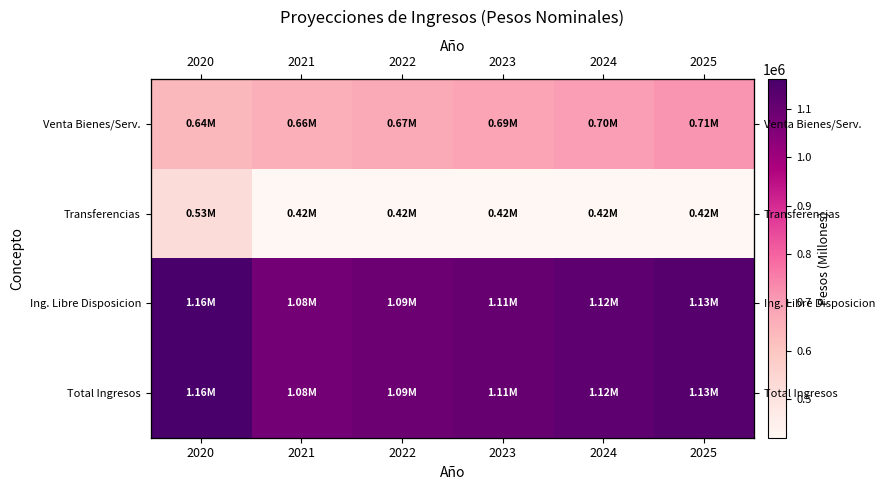

List the labels in order of Total Ingresos value, smallest first.

2021, 2022, 2023, 2024, 2025, 2020